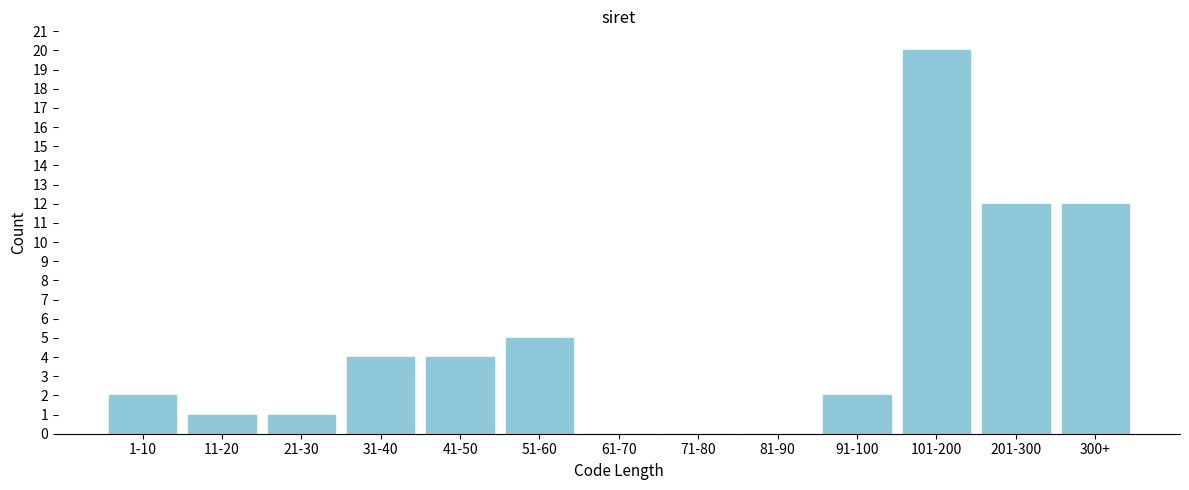

Reading right to left, extract all data points from this chart.

300+=12	201-300=12	101-200=20	91-100=2	81-90=0	71-80=0	61-70=0	51-60=5	41-50=4	31-40=4	21-30=1	11-20=1	1-10=2